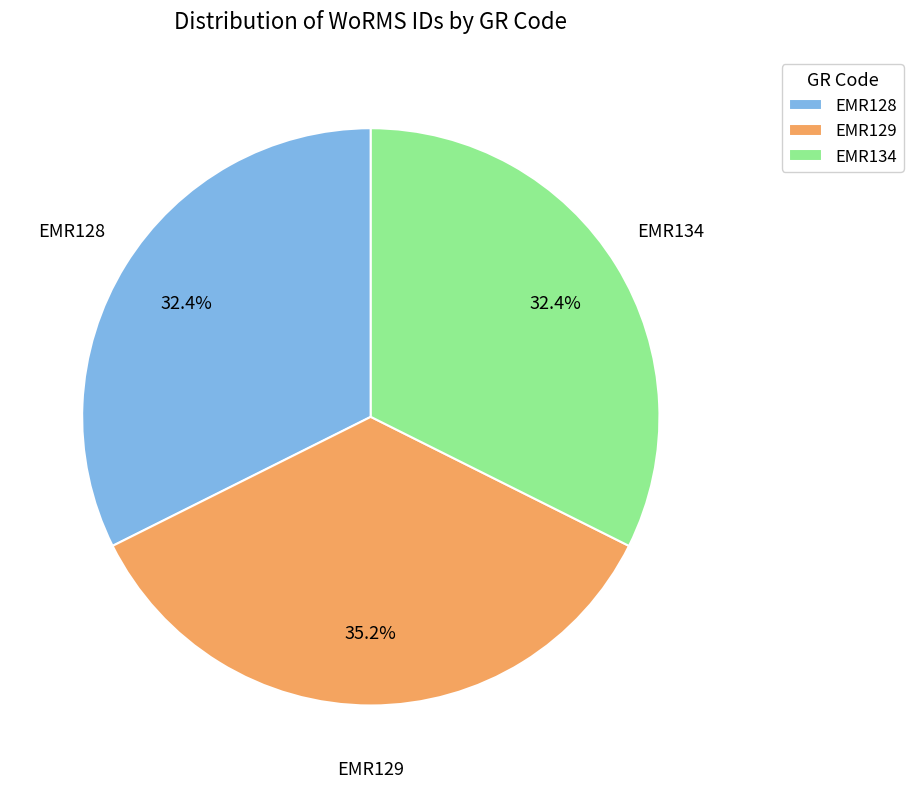

Combined, do EMR134 and EMR128 account for over 50%?

Yes